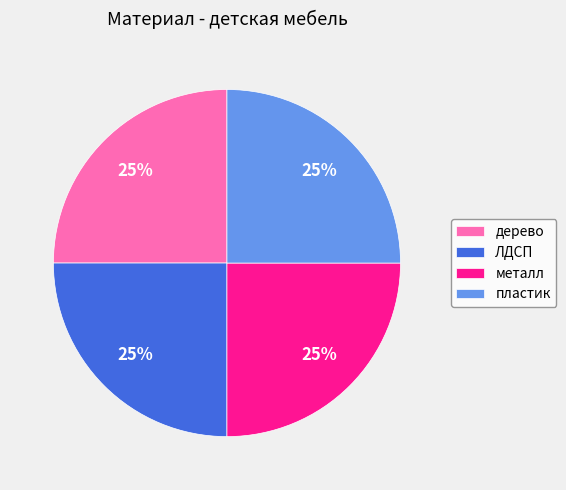

Is it true that ЛДСП is 32% of the pie?

False